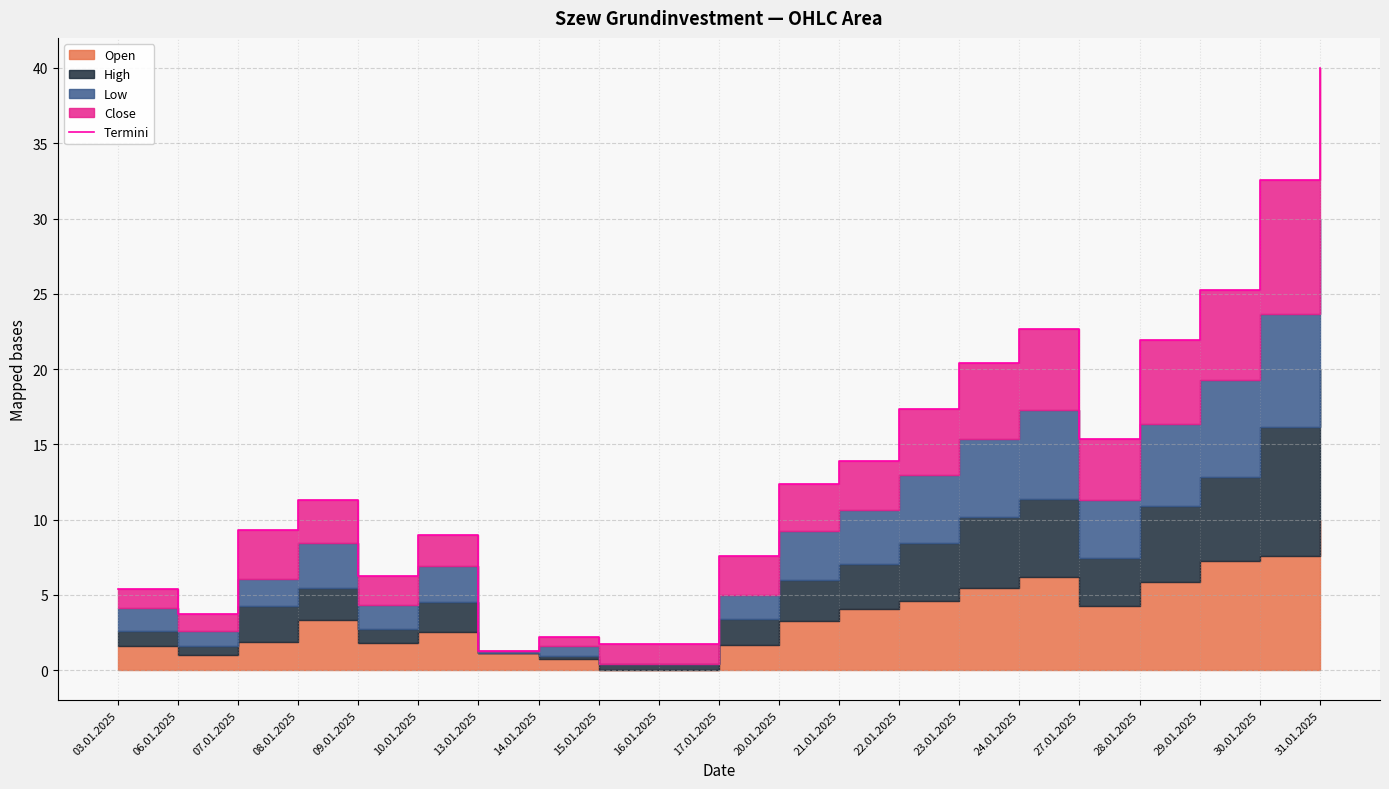

The chart shows a value of 11.3 at 08.01.2025. True or false?

True